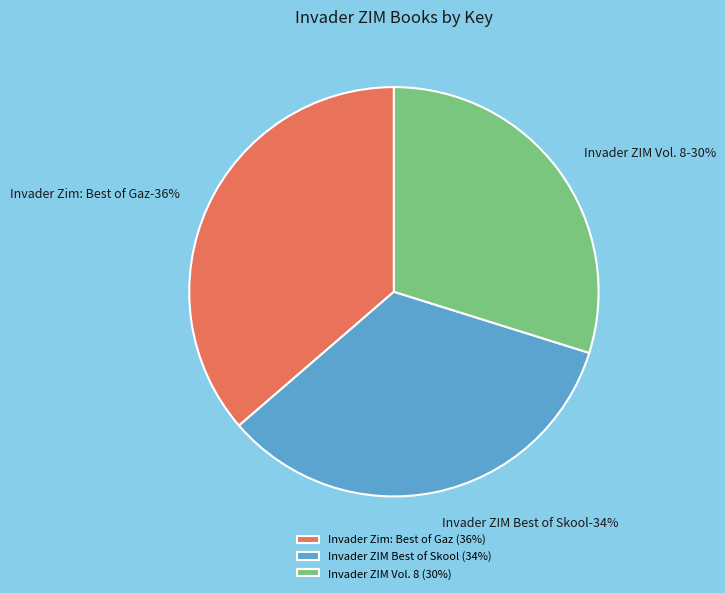

Which slice is the smallest?

3